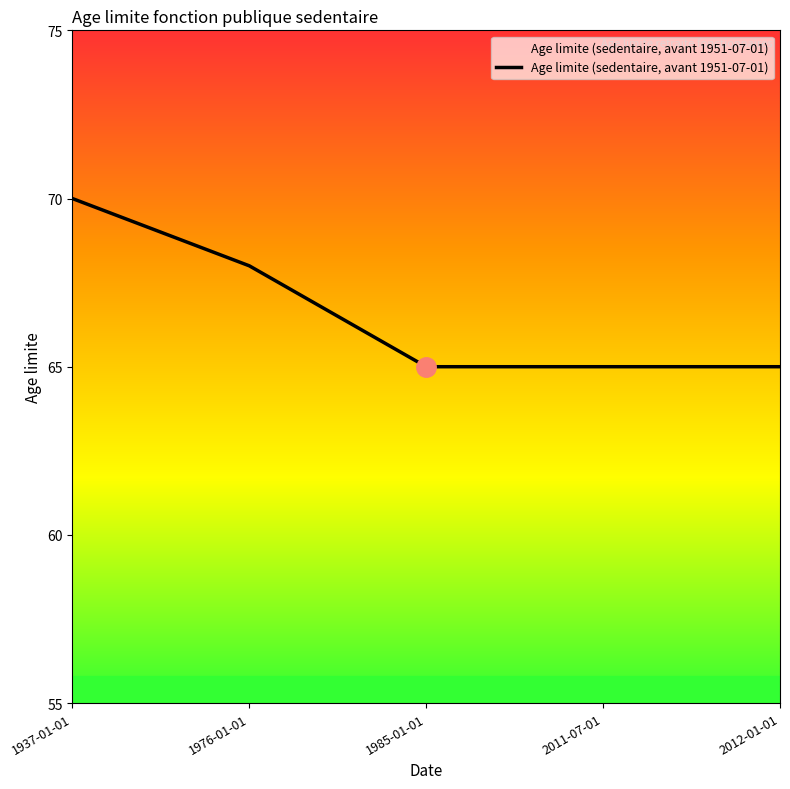

Reading left to right, what are all the values shown in this chart?

1937-01-01=70	1976-01-01=68	1985-01-01=65	2011-07-01=65	2012-01-01=65